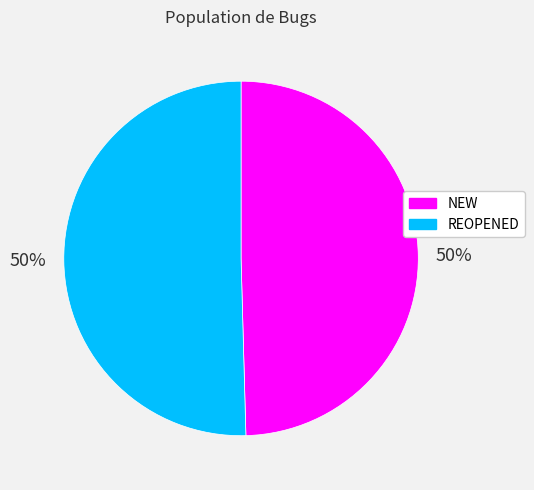

To the nearest percent, what portion does NEW represent?

50%